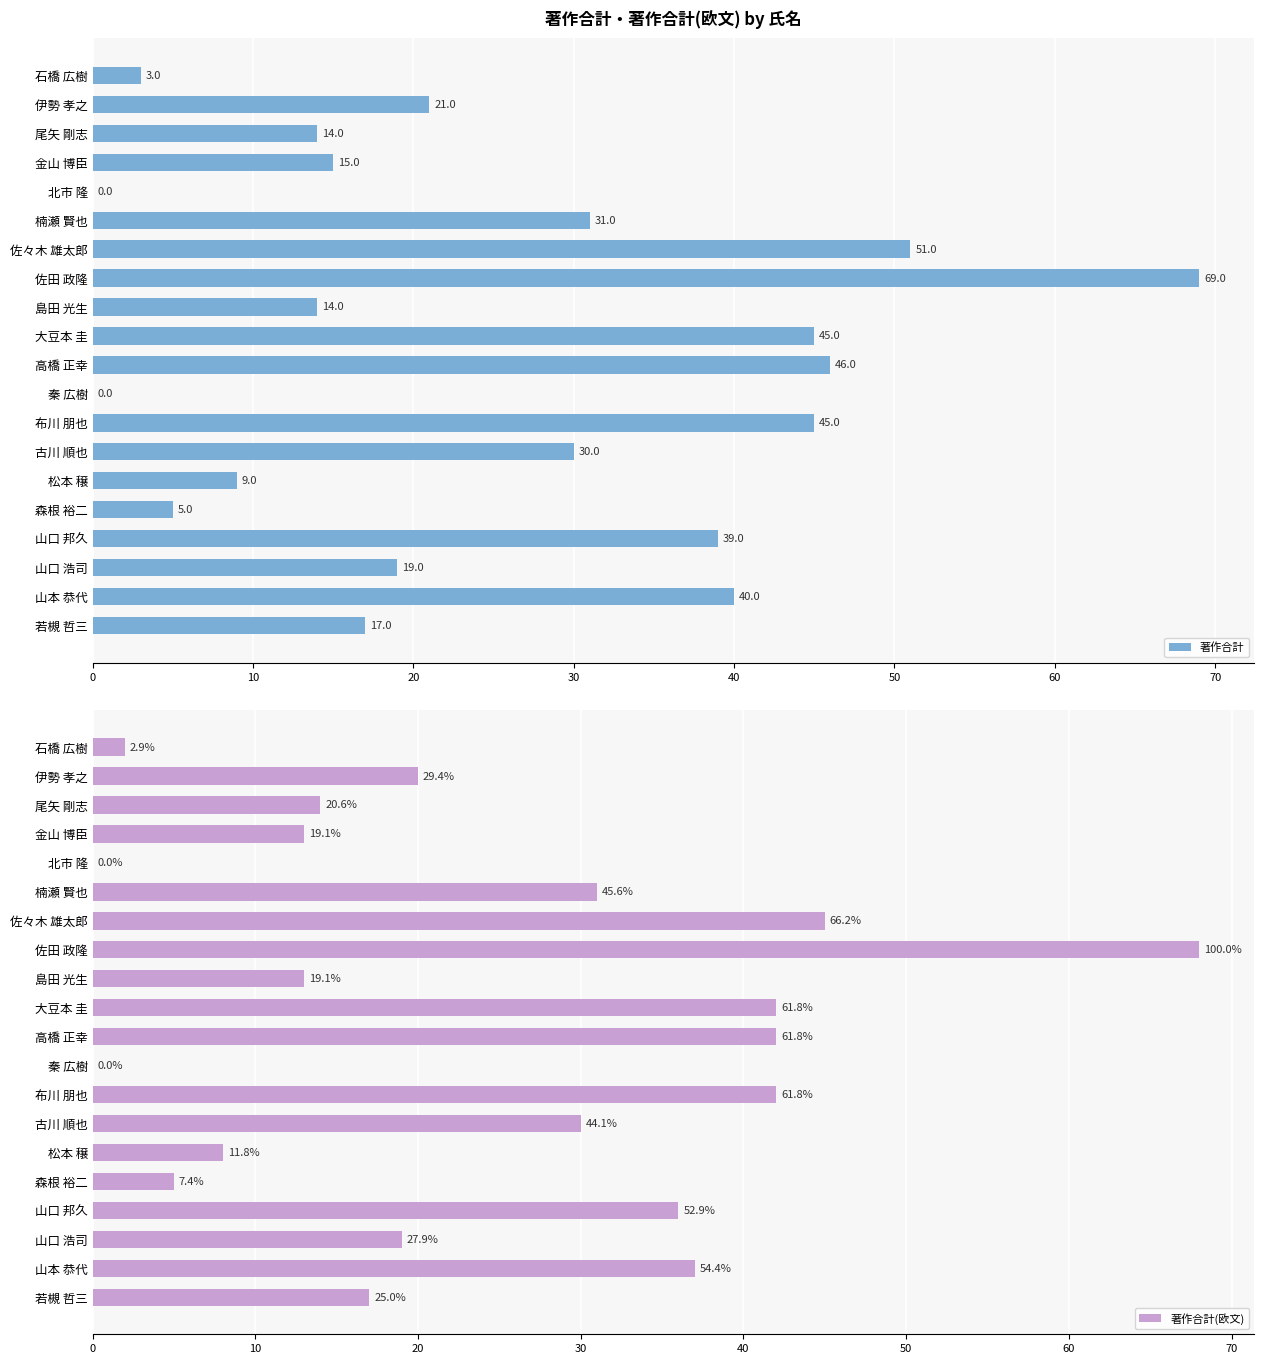

At which label does 著作合計 reach its peak?

佐田 政隆